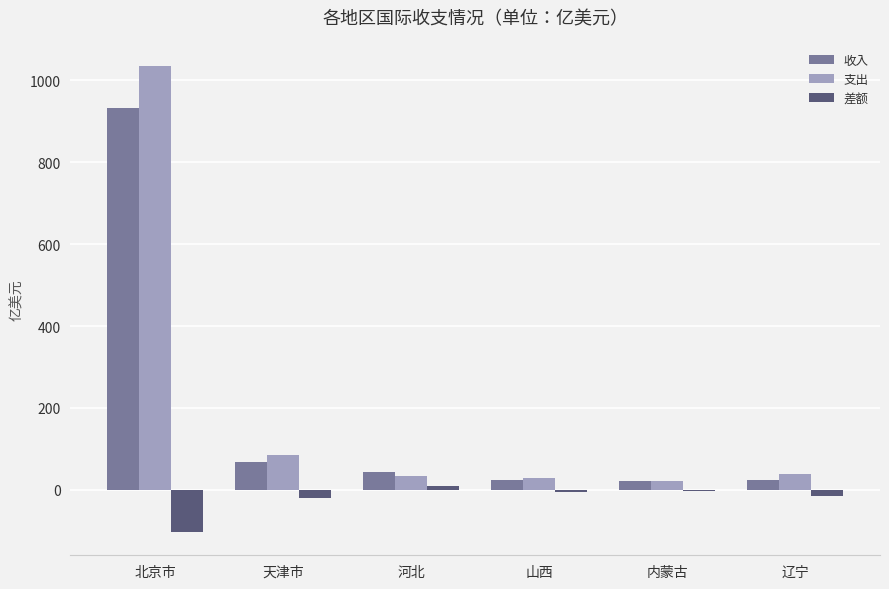

At which category does the chart reach its peak across all series?

北京市